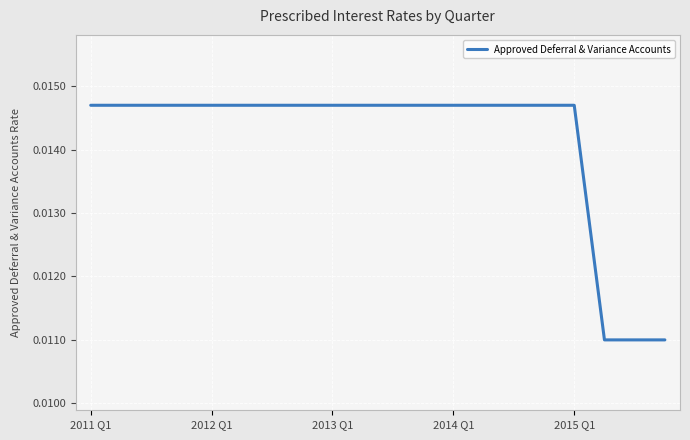

Does the chart have visible grid lines?

Yes